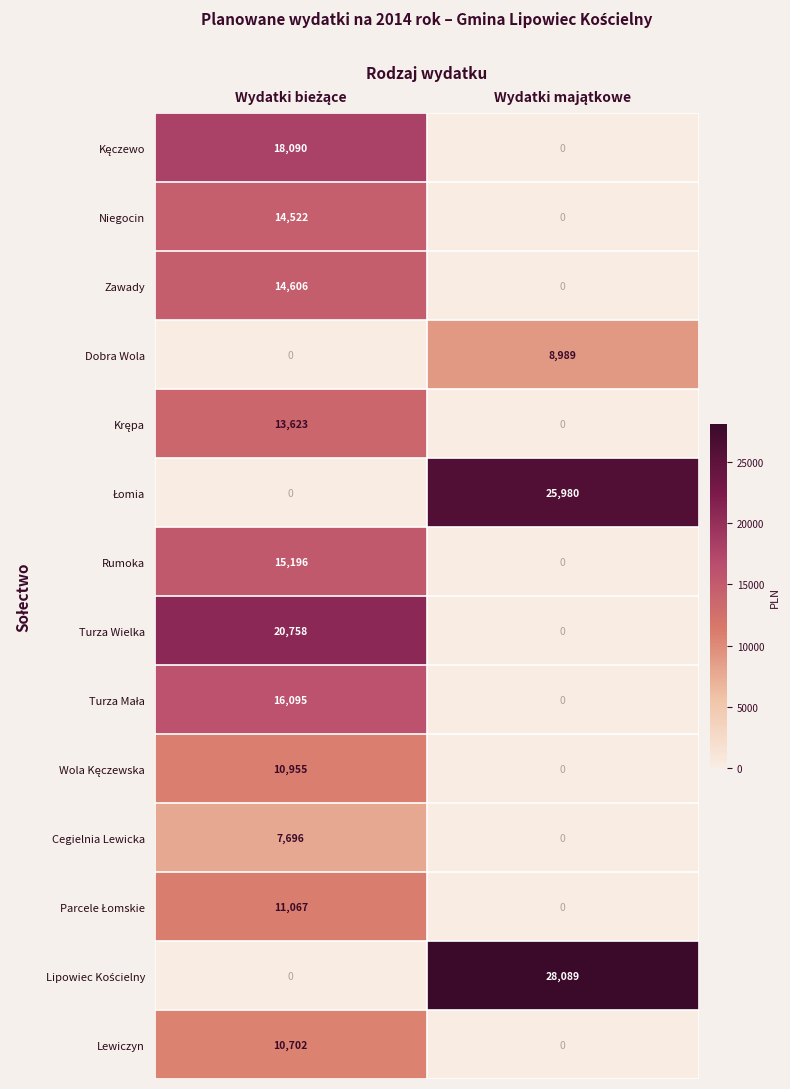

What is the sum of all Lewiczyn values?

10702